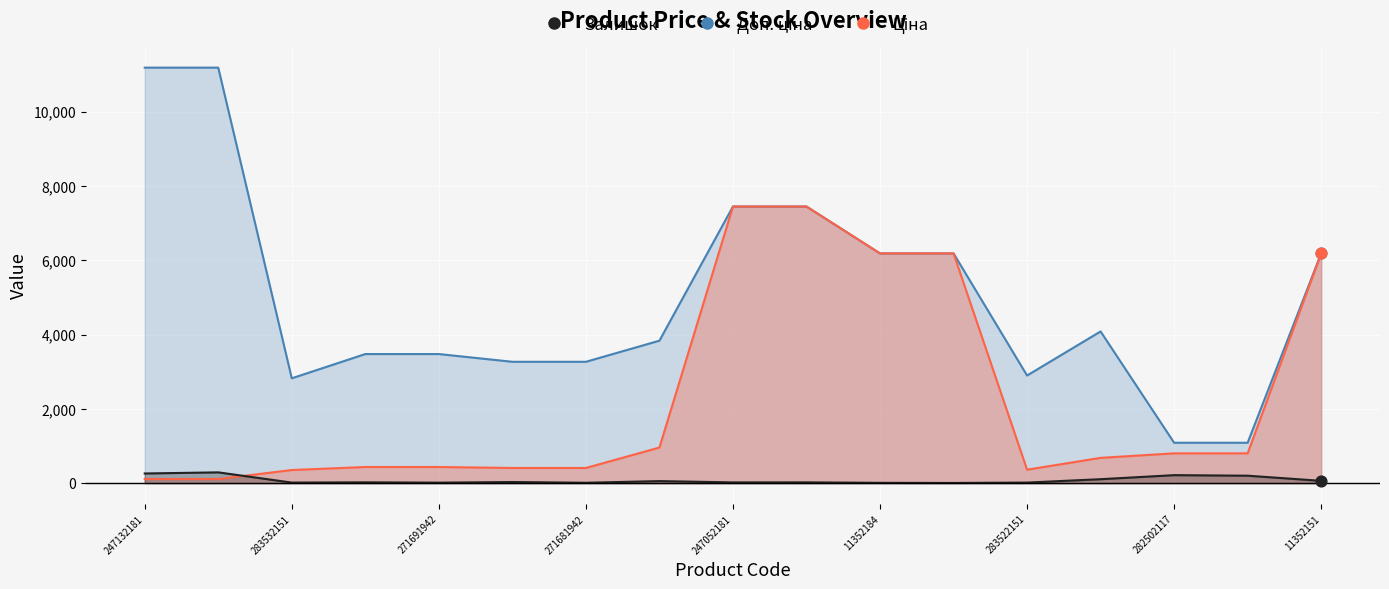

Which series has the widest spread of Y values?

Доп. ціна